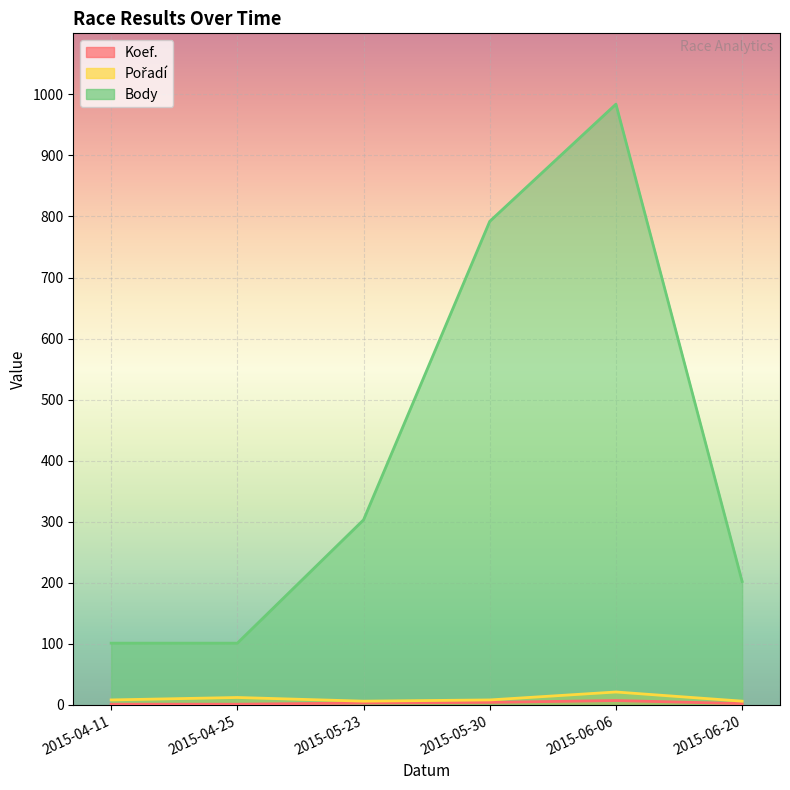

Rank the series by their maximum value, from lowest to highest.

Koef., Pořadí, Body